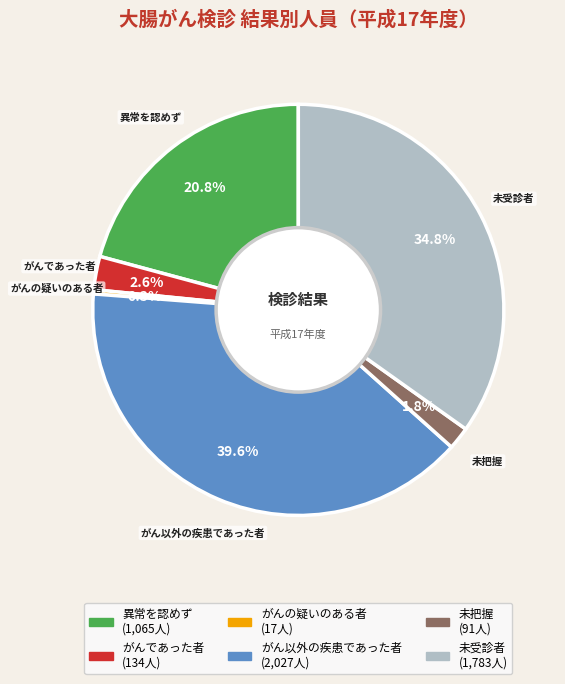

Is there a majority slice in this chart?

No